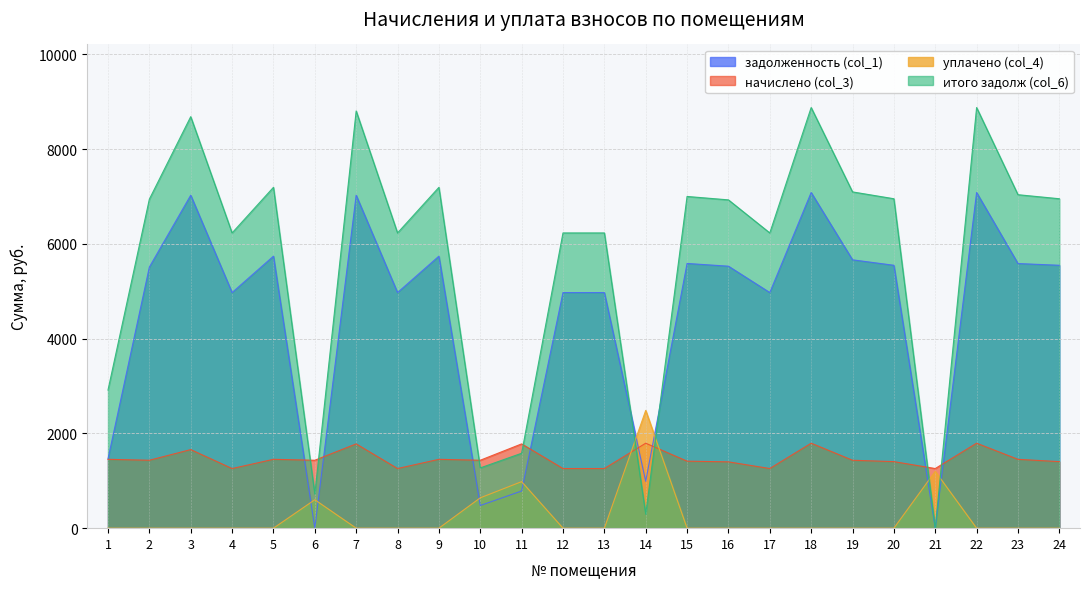

At which category does задолженность (col_1) reach its first local peak?

3